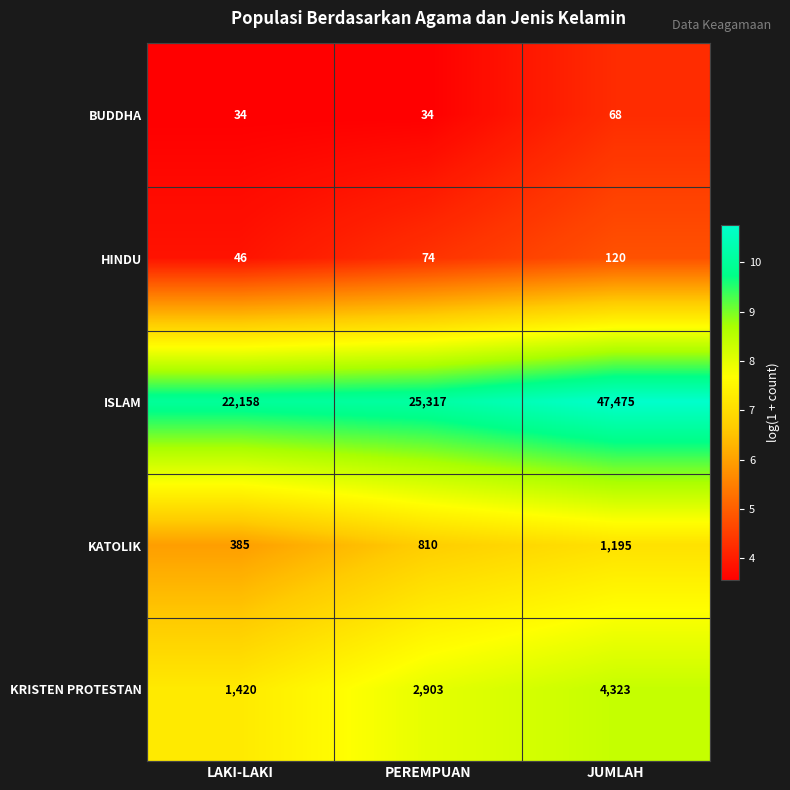

Is it true that KRISTEN PROTESTAN equals 1420 at LAKI-LAKI?

True